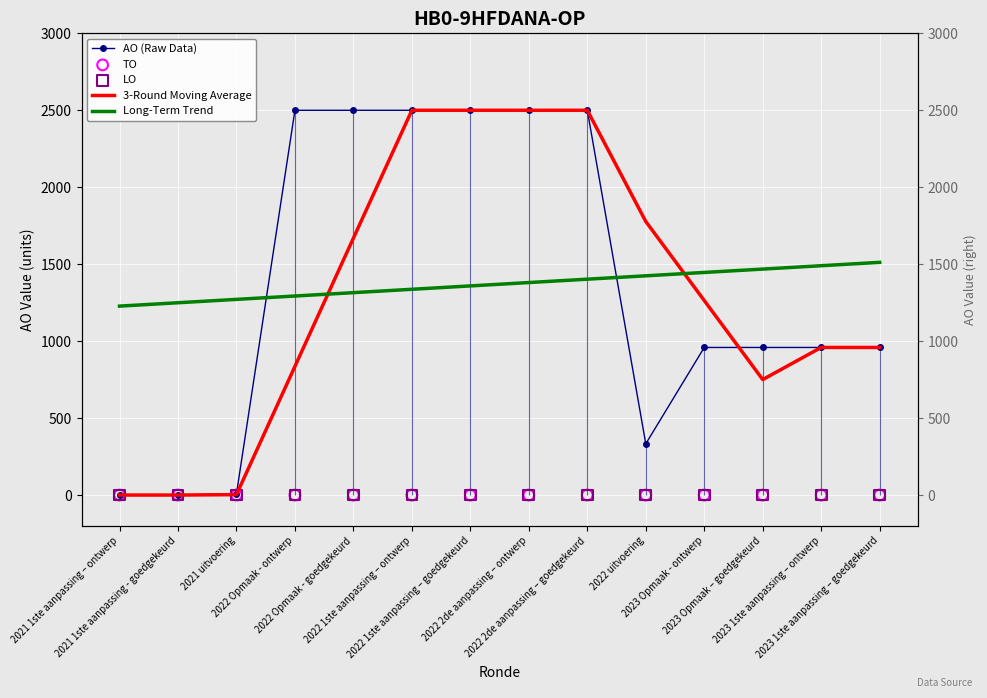

Which series has the widest spread of Y values?

AO (Raw Data)